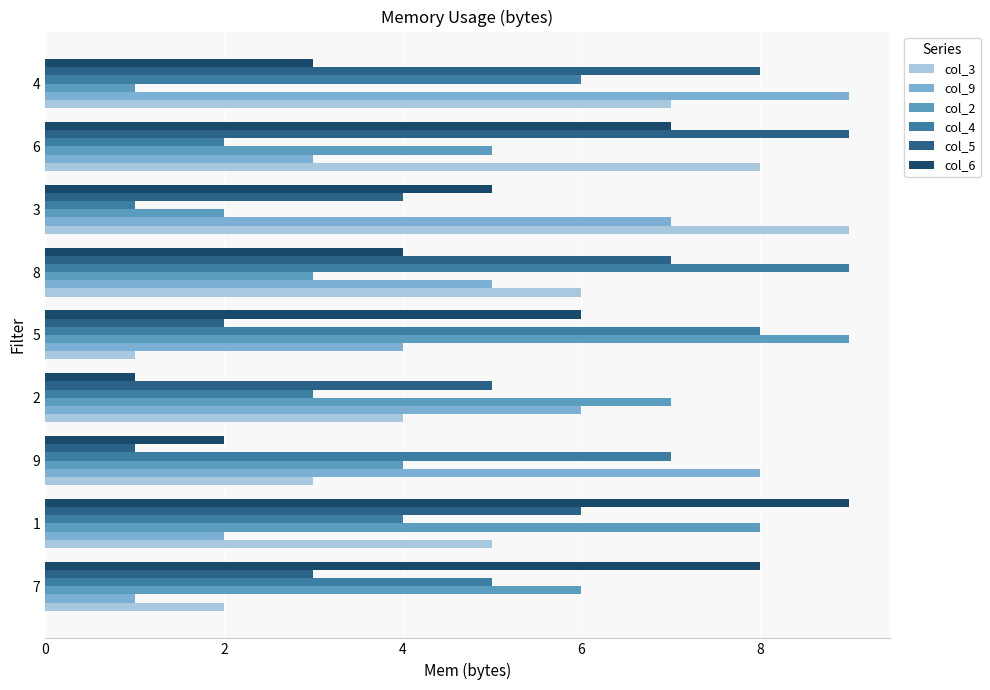

Is it true that col_6 equals 3 at 9?

False